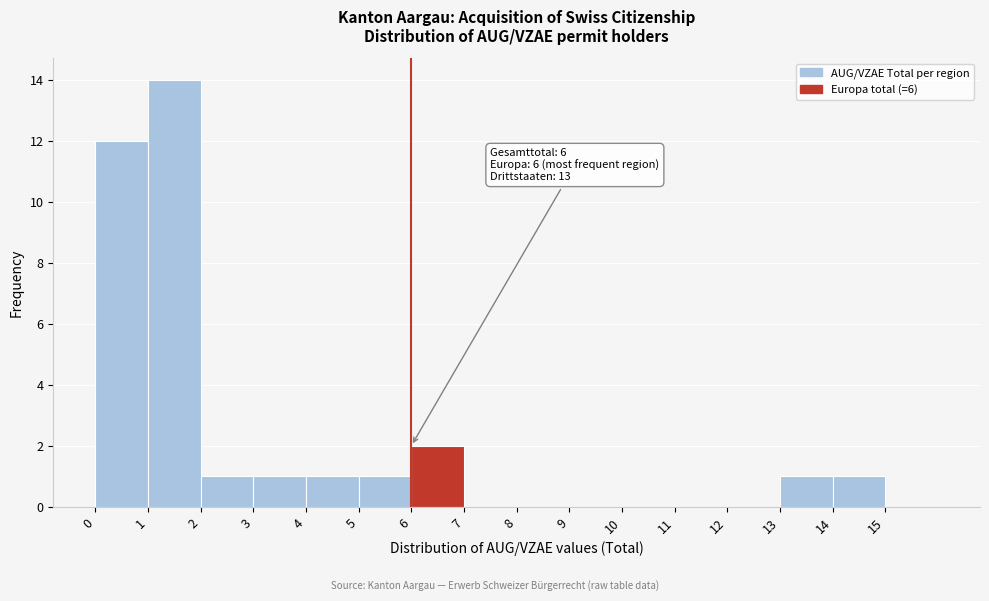

Which range on the x-axis has the tallest bar?

1 to 2